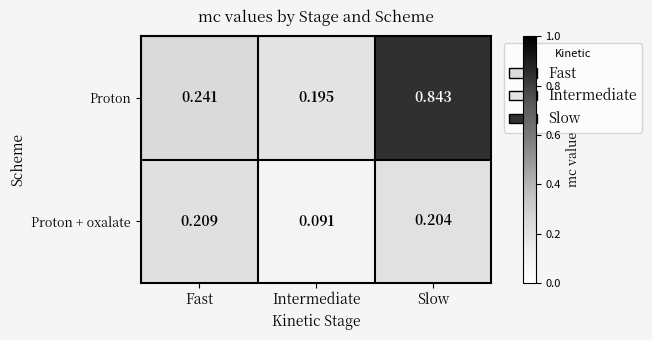

At which label does Proton reach its peak?

Slow